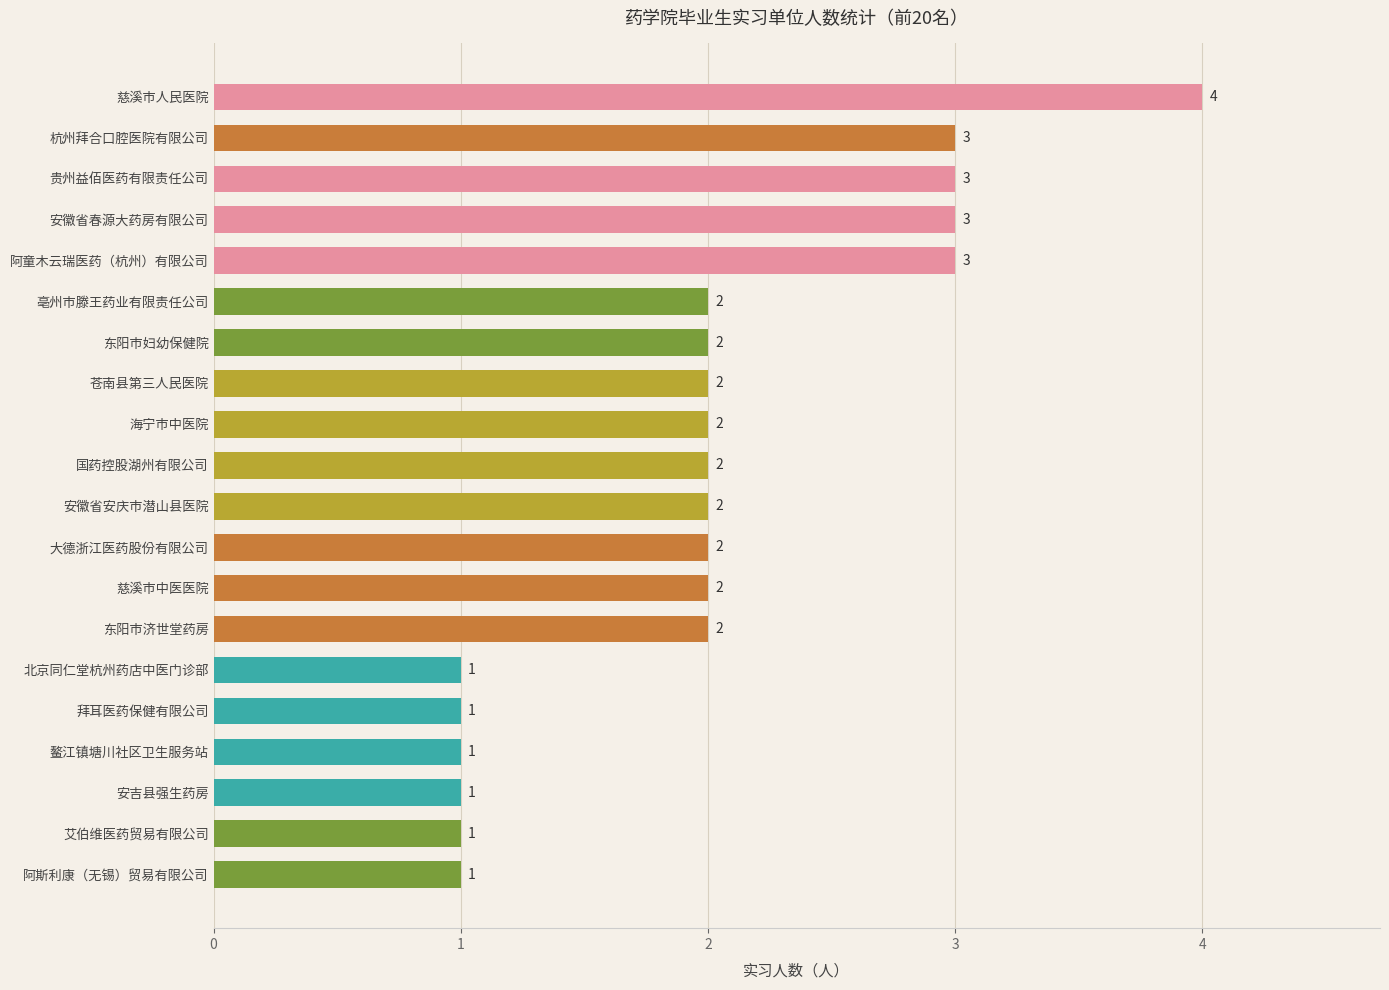

Does the chart contain stacked bars?

No